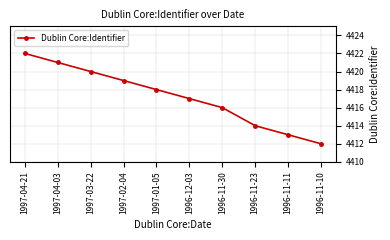

What is the label of the 2nd point from the left?

1997-04-03